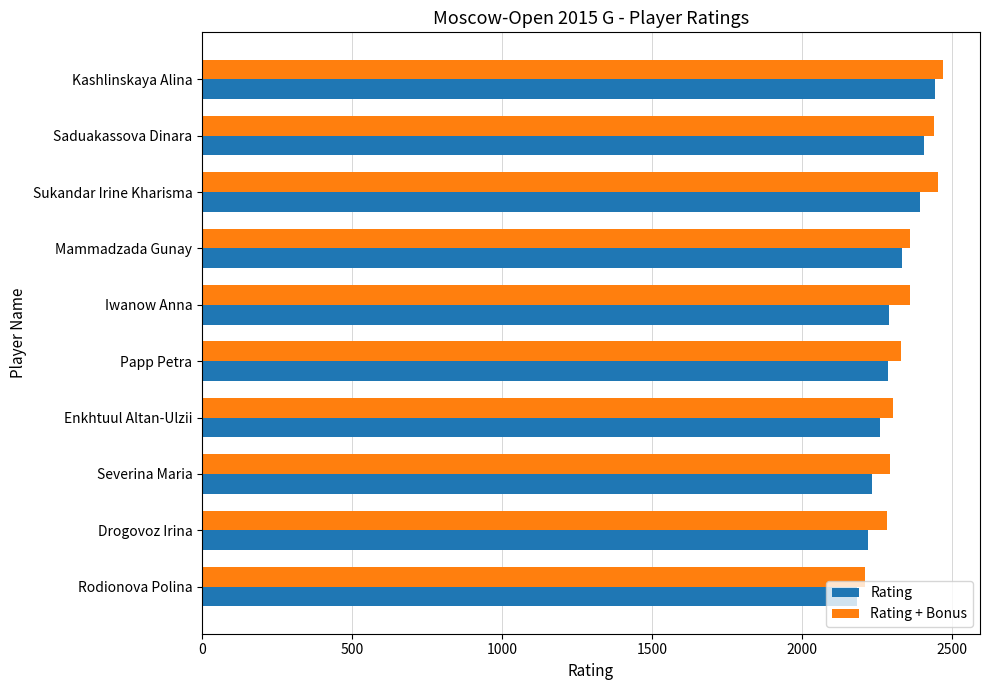

Which category has the lowest value in the Rating + Bonus series?

Rodionova Polina